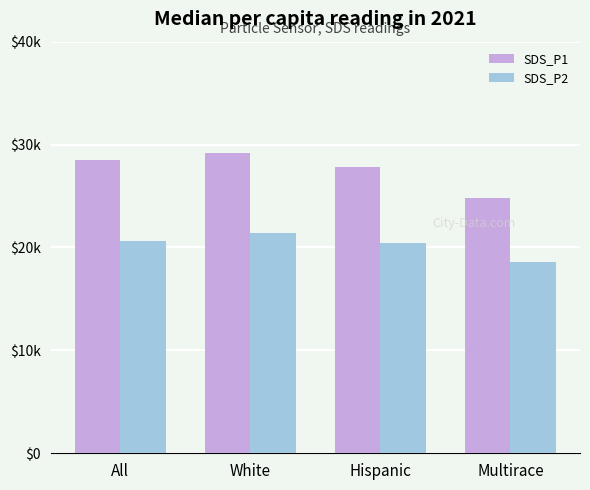

What is the total value across all series at All?

49.1